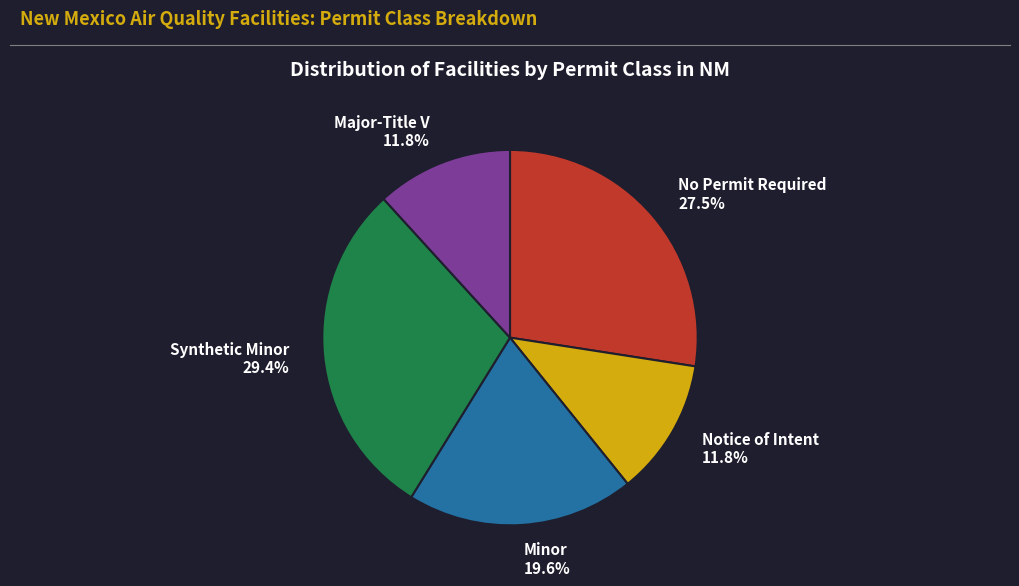

To the nearest percent, what portion does Minor represent?

20%